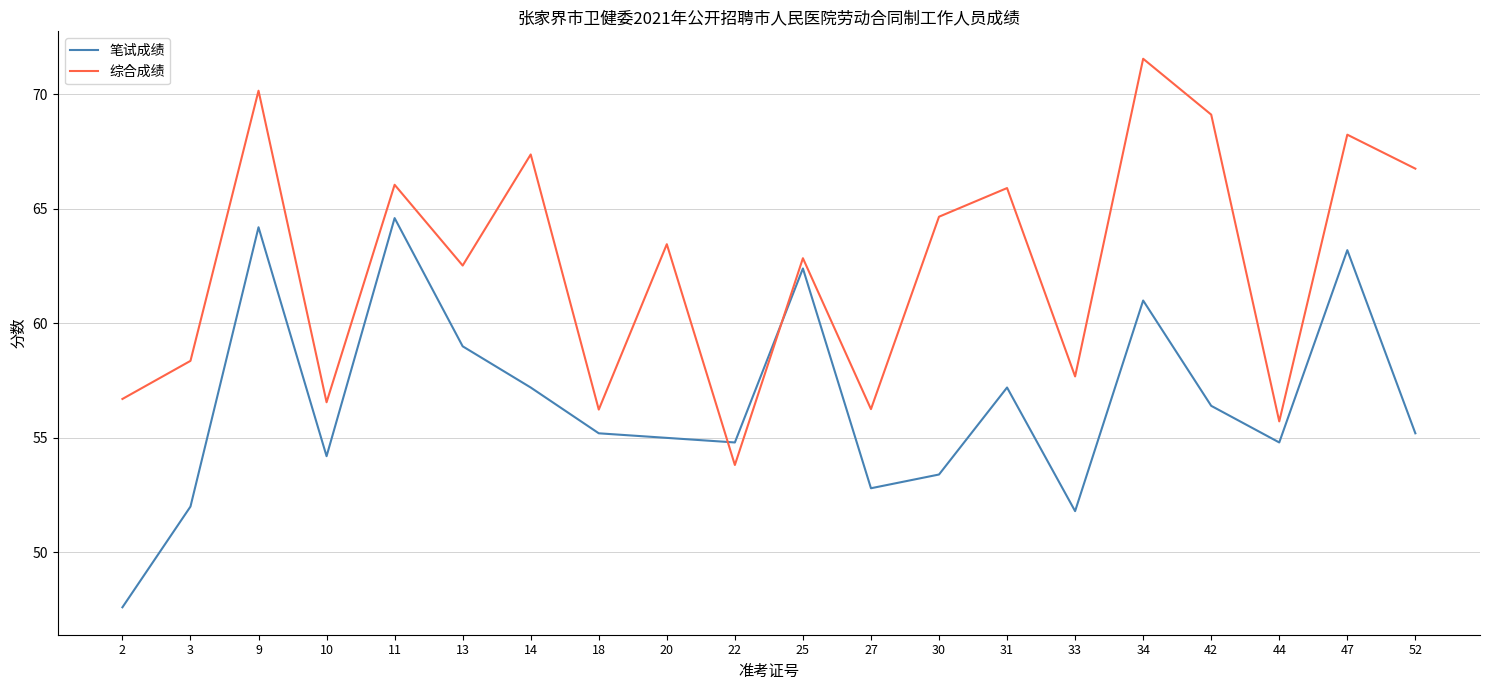

Rank the series by their maximum value, from lowest to highest.

笔试成绩, 综合成绩